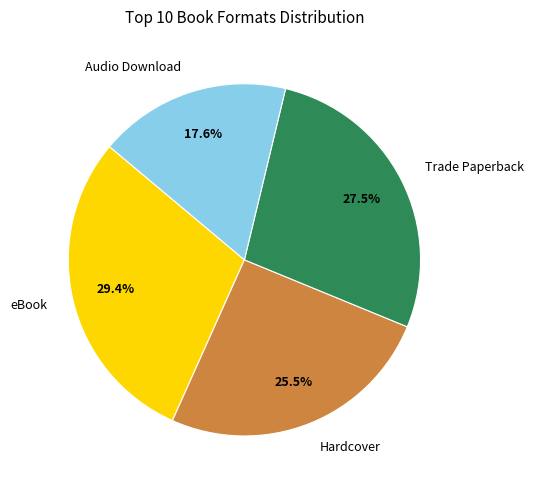

Is there a majority slice in this chart?

No